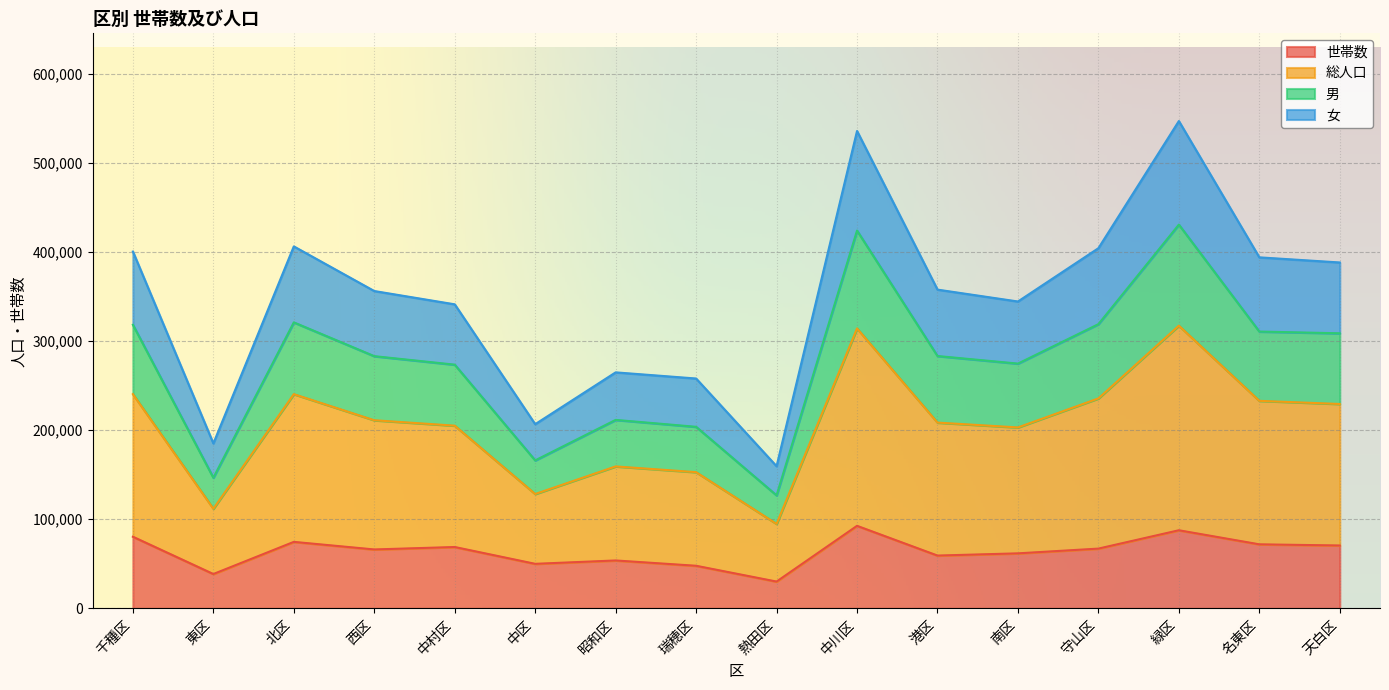

What is the difference between the maximum and second lowest values in the 男 series?

284025